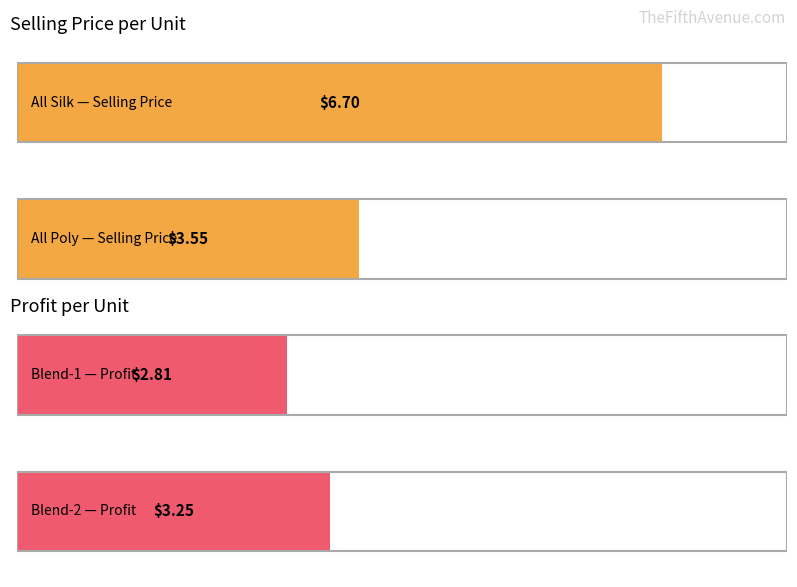

Which series has the largest range (max minus min)?

Selling price